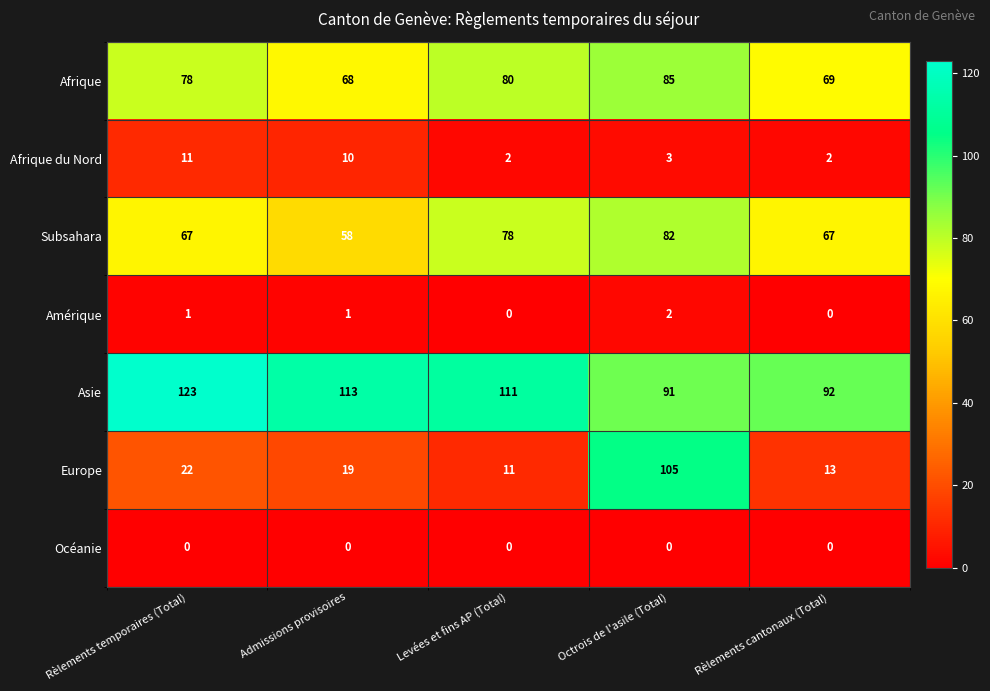

True or false: Amérique has a value of 0 at Levées et fins AP (Total).

True